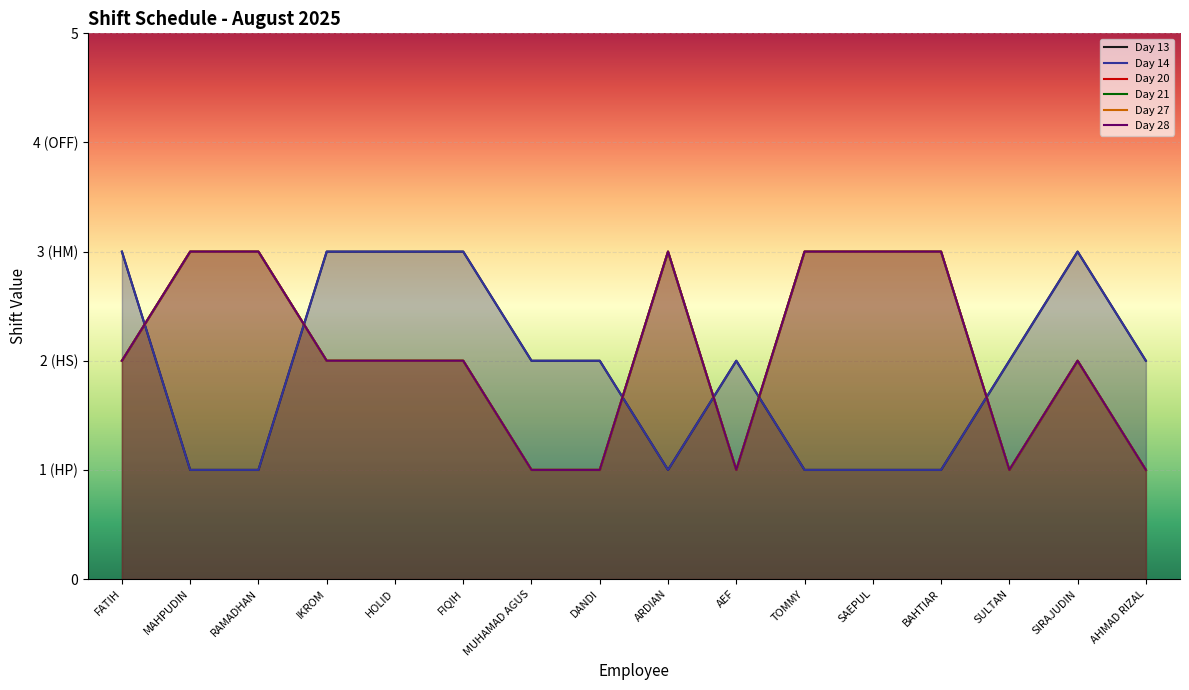

How many data points in Day 14 are above 2?

5